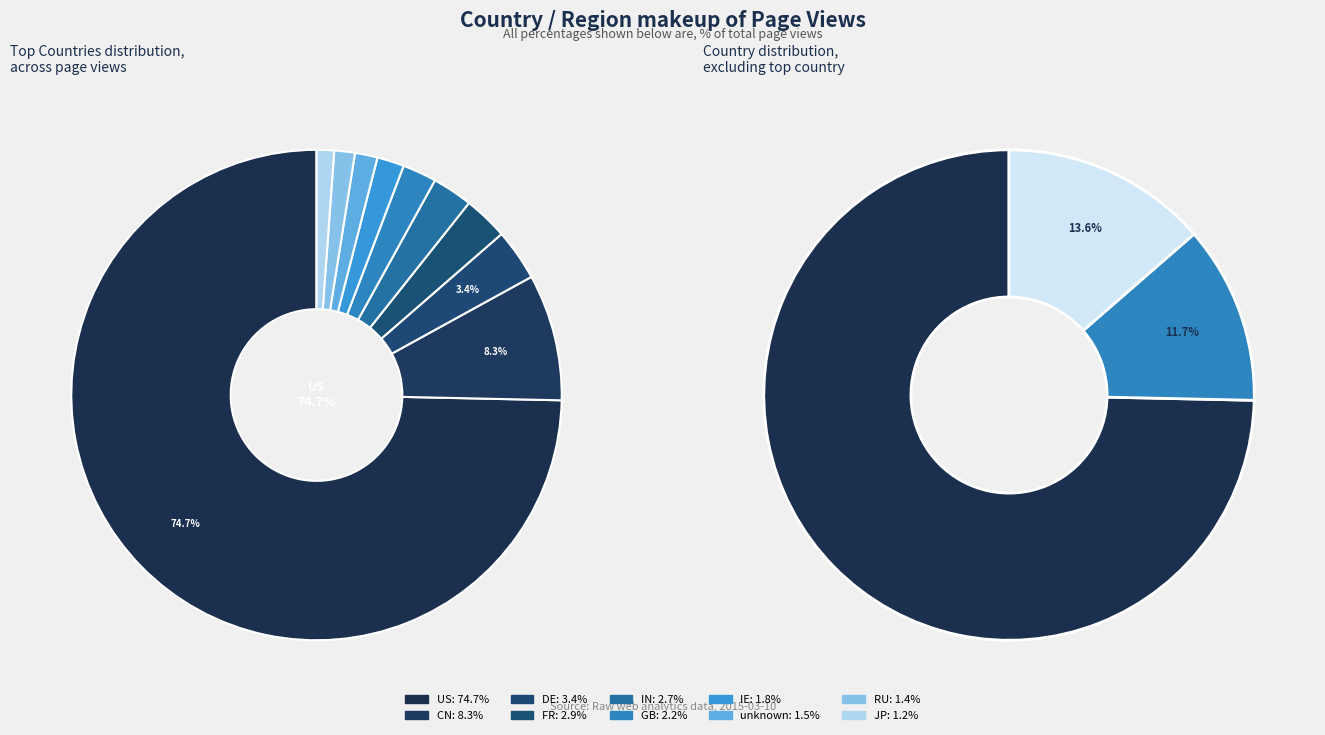

Which category accounts for the majority?

US